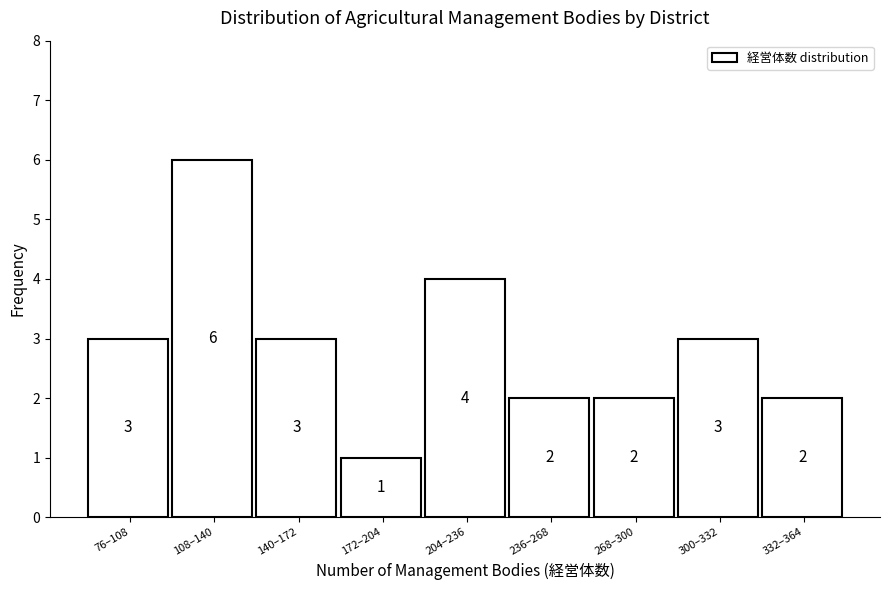

Reading left to right, transcribe all the data shown in this chart.

3	6	3	1	4	2	2	3	2